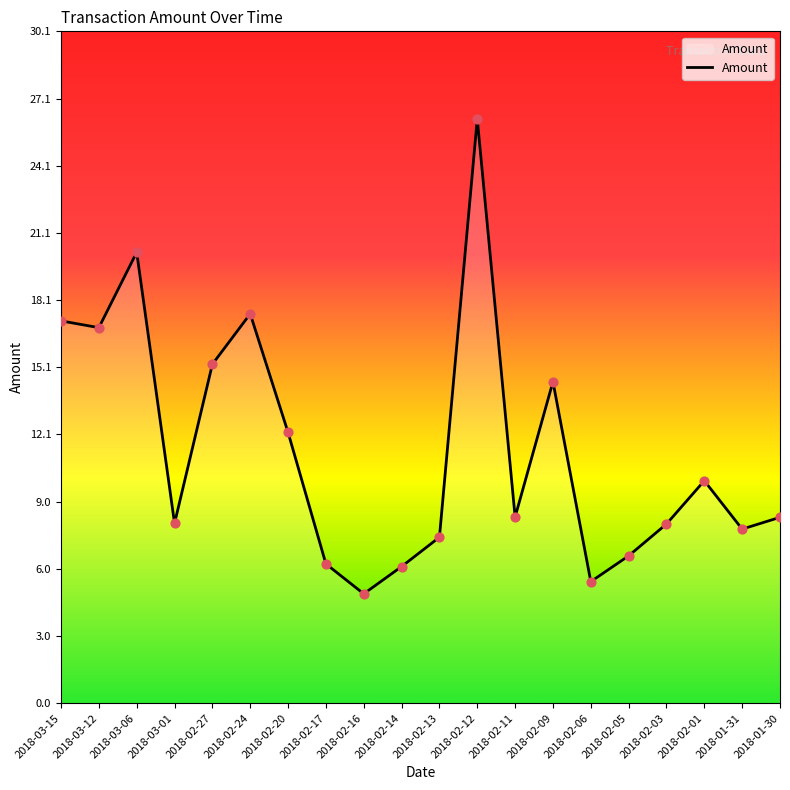

Which has a higher value, 2018-03-06 or 2018-02-27?

2018-03-06